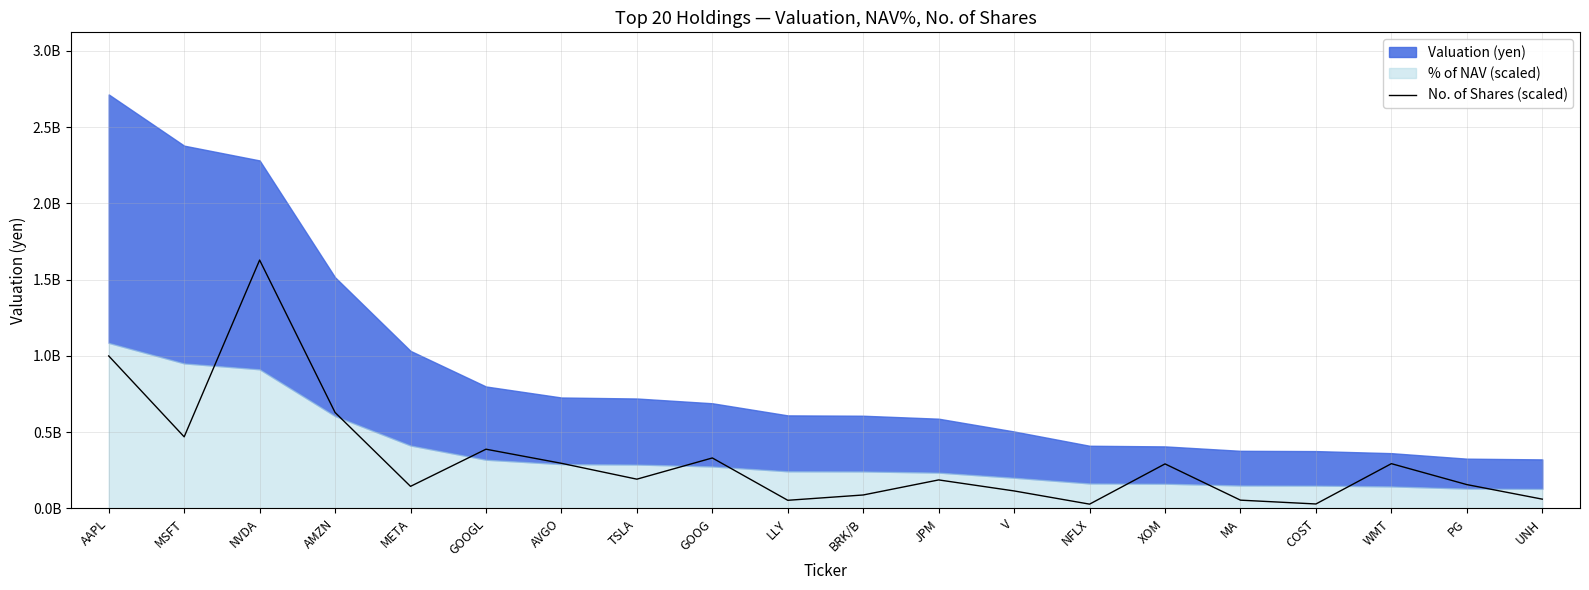

Which category has the lowest value across all series?

NFLX